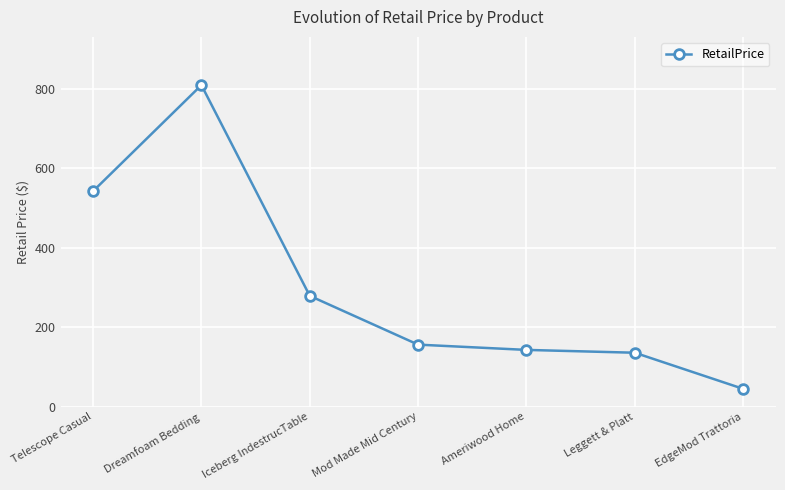

What is the sum of all values?

2110.4